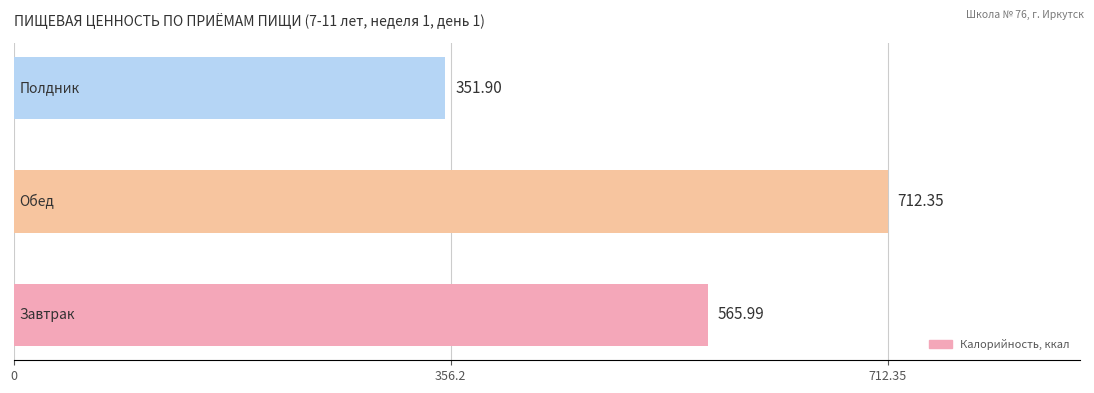

What is the difference between the maximum and second lowest values?

146.4